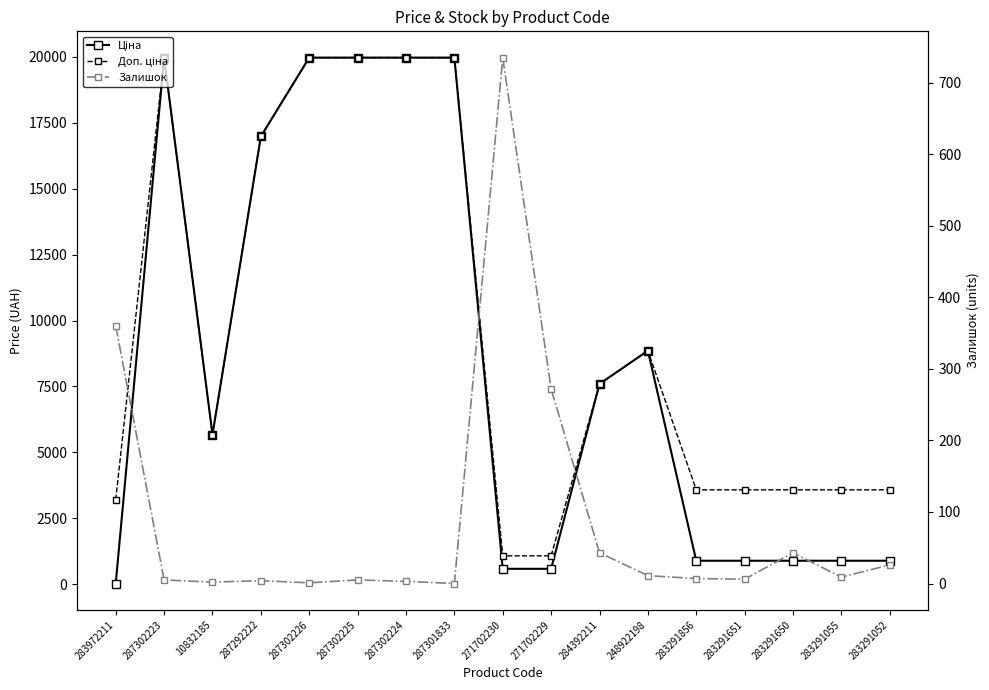

What is the total value across all series at 271702229?

1943.6